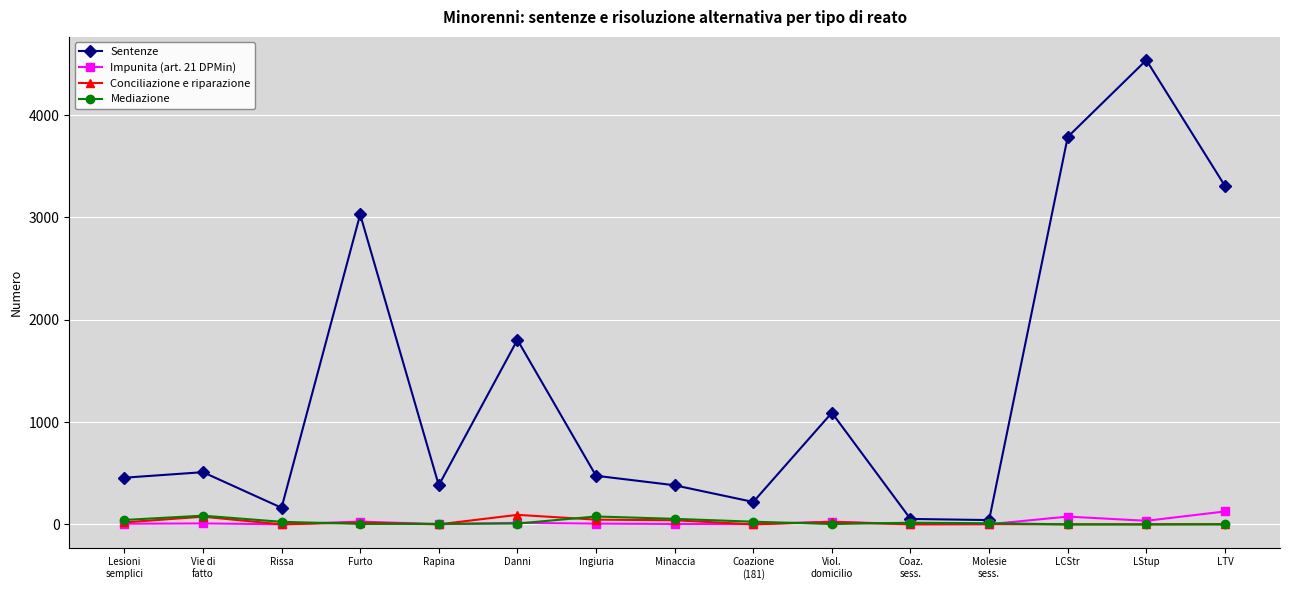

In Impunita (art. 21 DPMin), how many points are higher than both neighbors (excluding endpoints)?

5